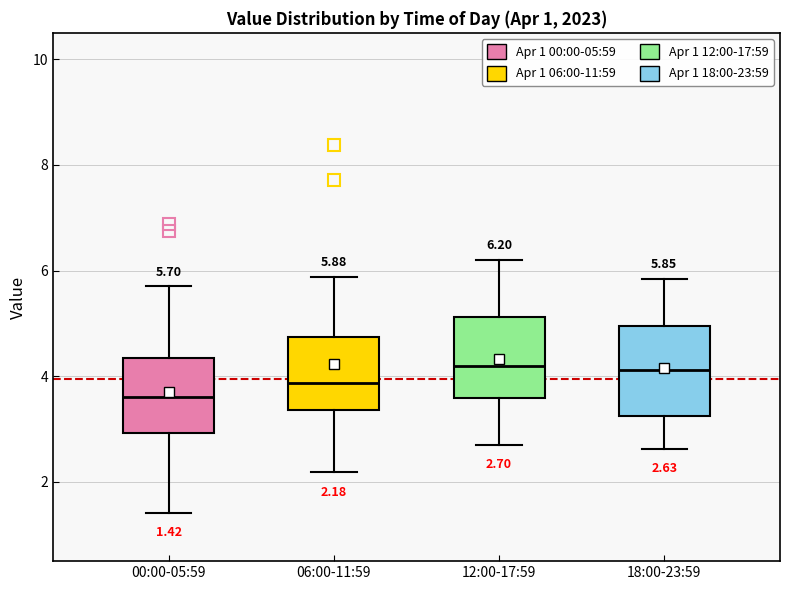

Which box's median line is the lowest?

00:00-05:59